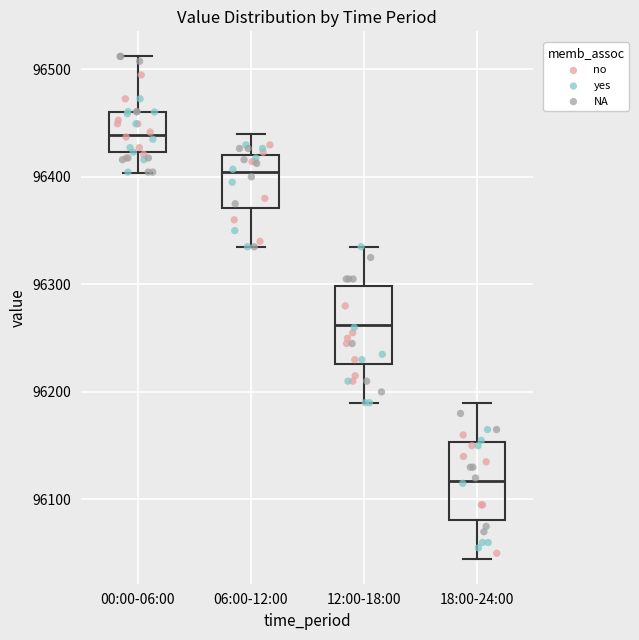

Reading left to right, read every box against the y-axis: the position of its median line, the range the box covers, and the ends of its whiskers. The values are not printed on the chart, so give them approximately, as read against the axis.

00:00-06:00: median 96440, box 96420 to 96460, whiskers 96400 to 96510
06:00-12:00: median 96400, box 96370 to 96420, whiskers 96340 to 96440
12:00-18:00: median 96260, box 96230 to 96300, whiskers 96190 to 96340
18:00-24:00: median 96120, box 96080 to 96150, whiskers 96050 to 96190